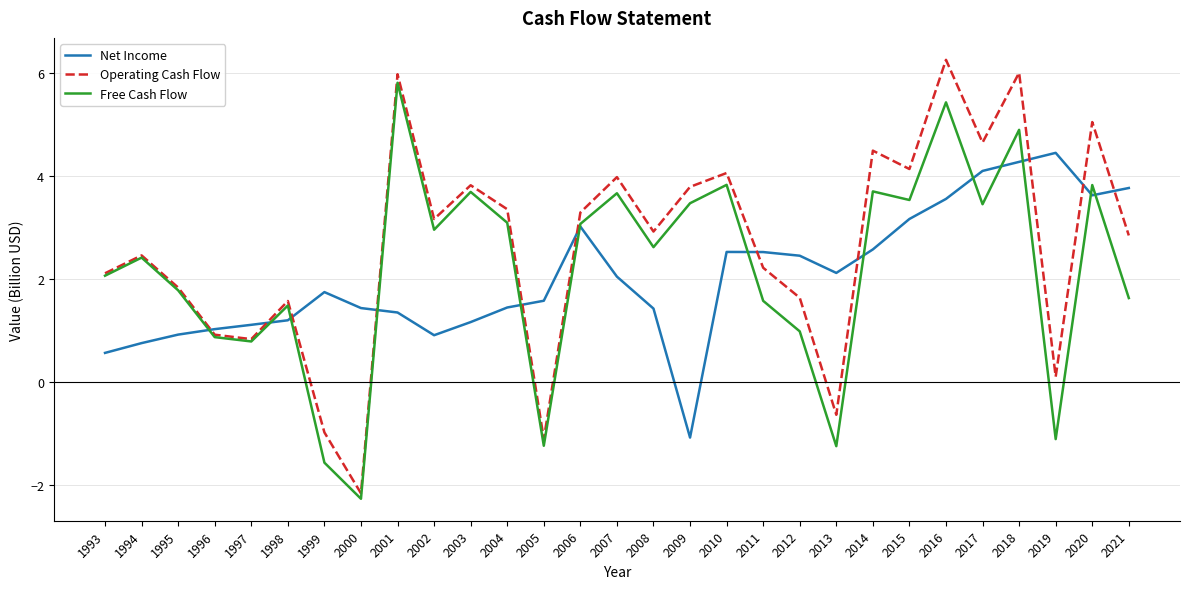

How many interior local peaks does the Free Cash Flow series have?

10